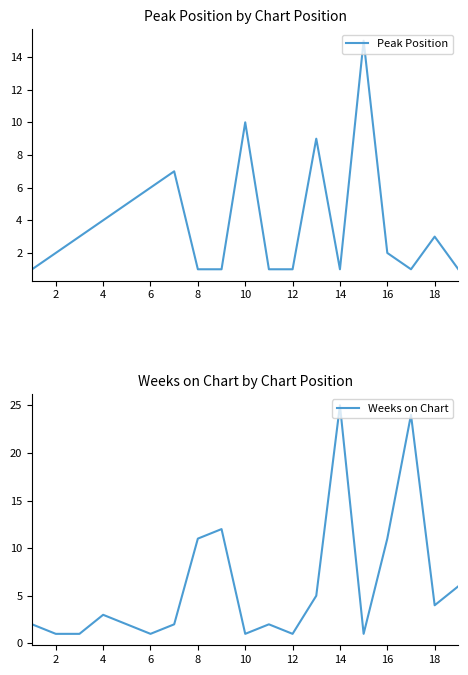

How many interior local peaks does the Peak Position series have?

5